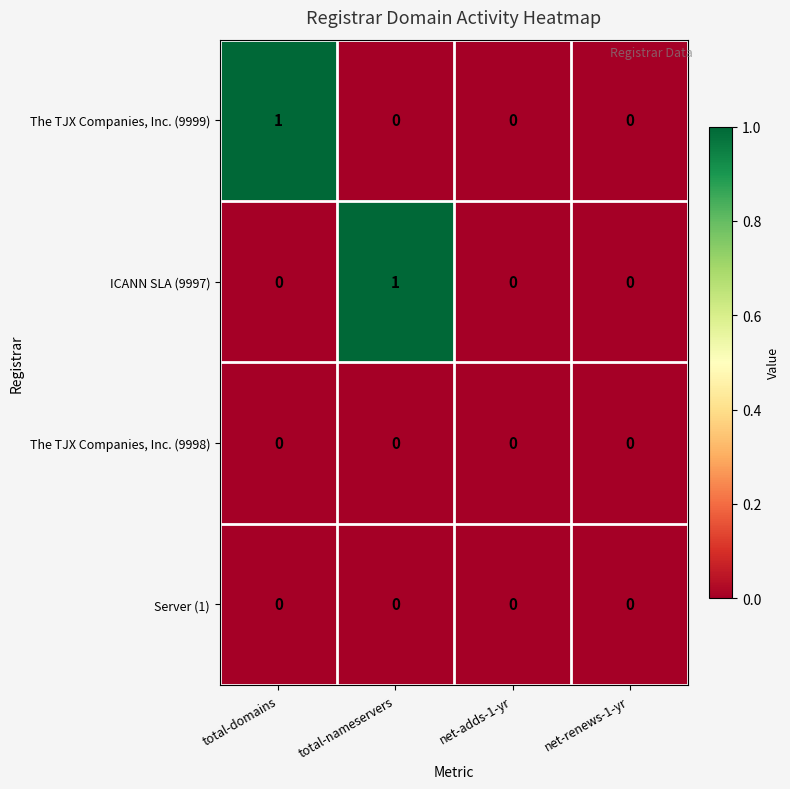

Is the value of ICANN SLA (9997) at total-domains greater than the value of The TJX Companies, Inc. (9999) at total-domains?

No